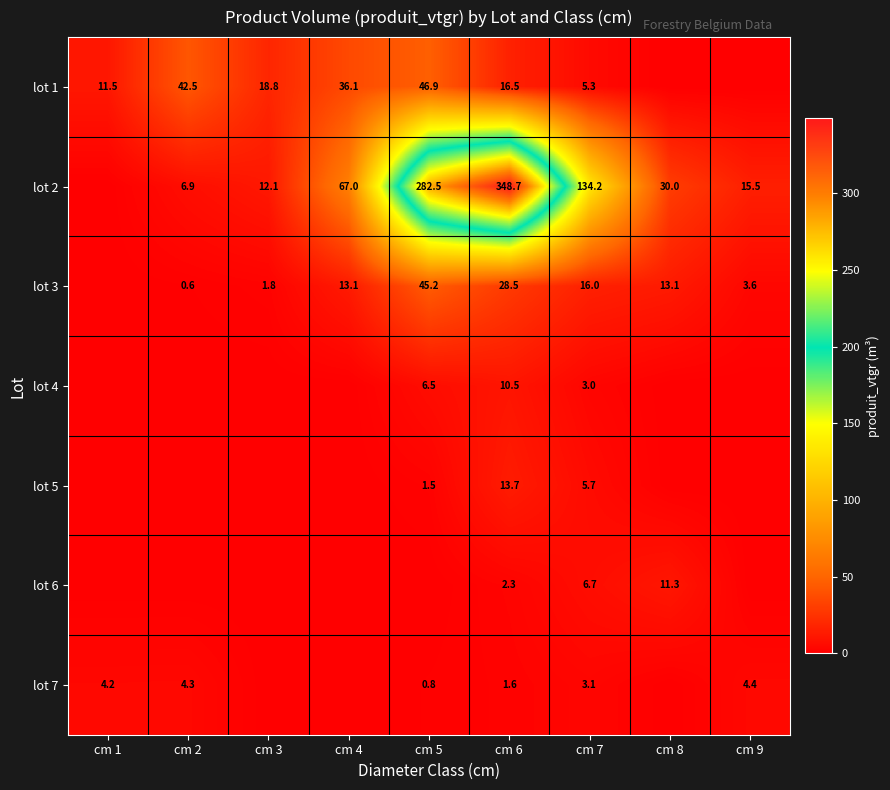

Rank the series at cm 6 from highest to lowest value.

lot 2, lot 3, lot 1, lot 5, lot 4, lot 6, lot 7